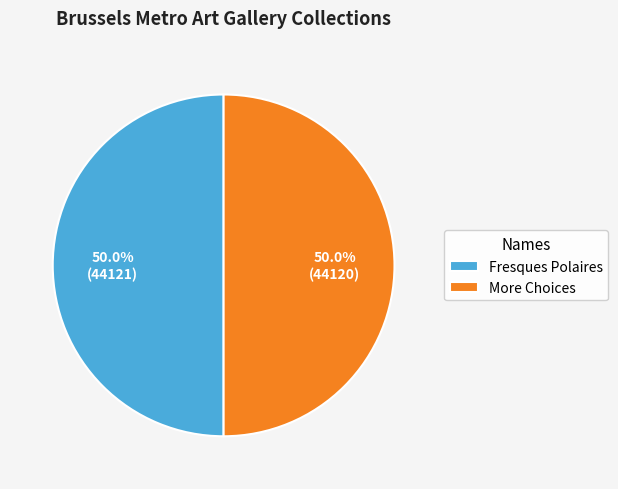

To the nearest percent, what portion does Fresques Polaires represent?

50%